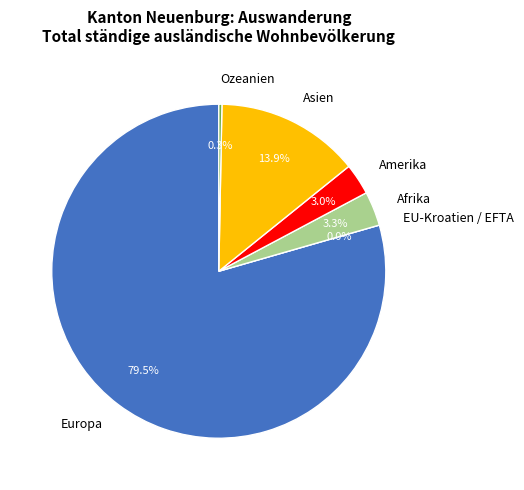

Does Afrika represent more than half of the total?

No